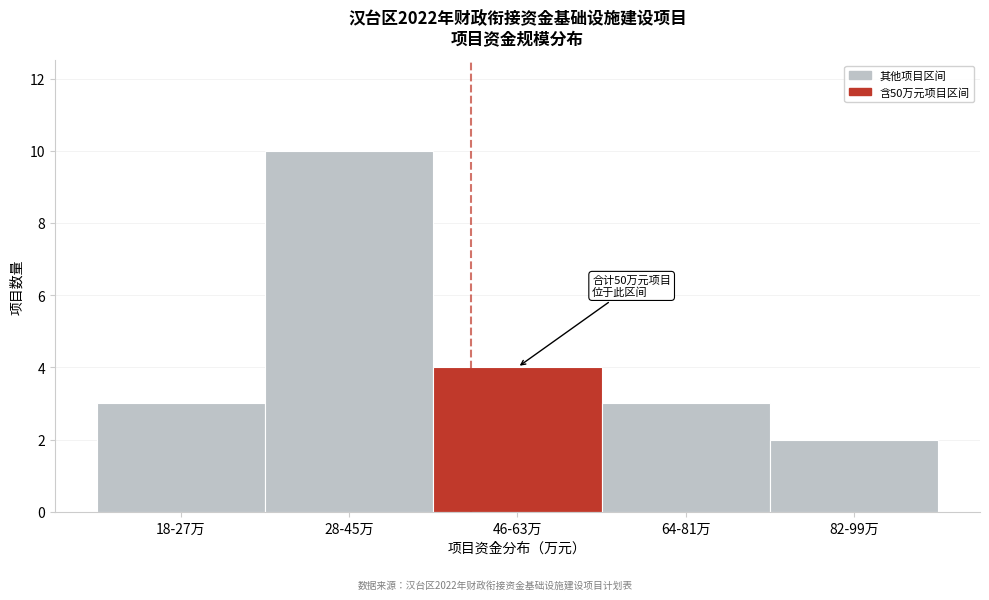

Reading right to left, extract all data points from this chart.

2	3	4	10	3